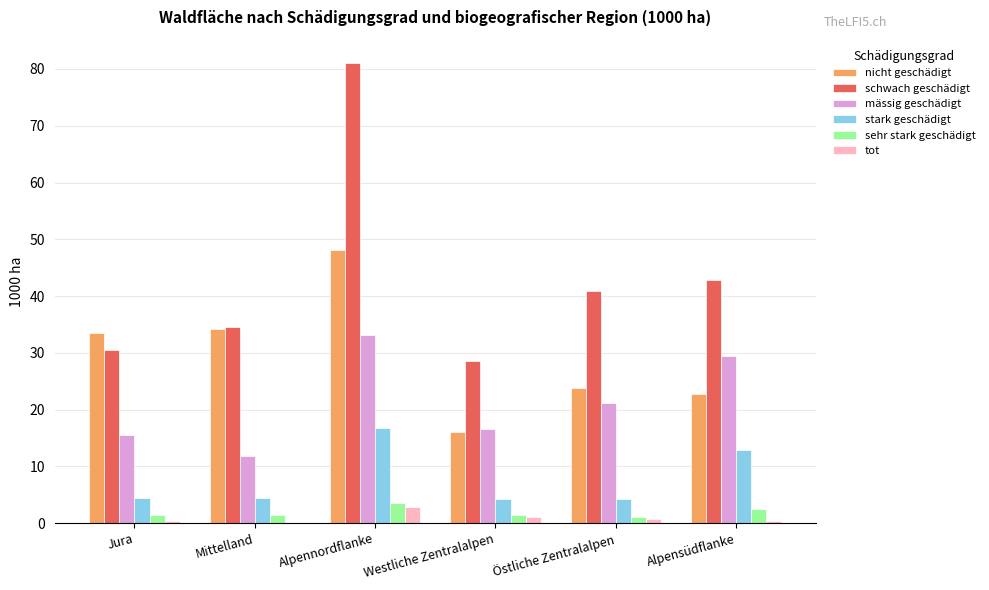

What is the sum of all mässig geschädigt values?

127.6